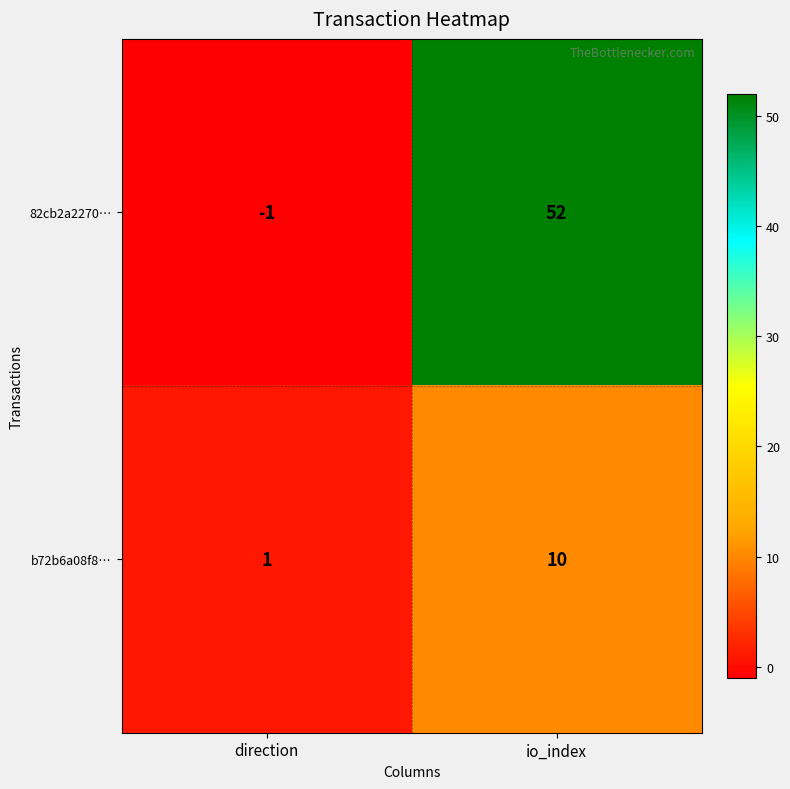

Which category has the lowest value in the 82cb2a2270… series?

direction